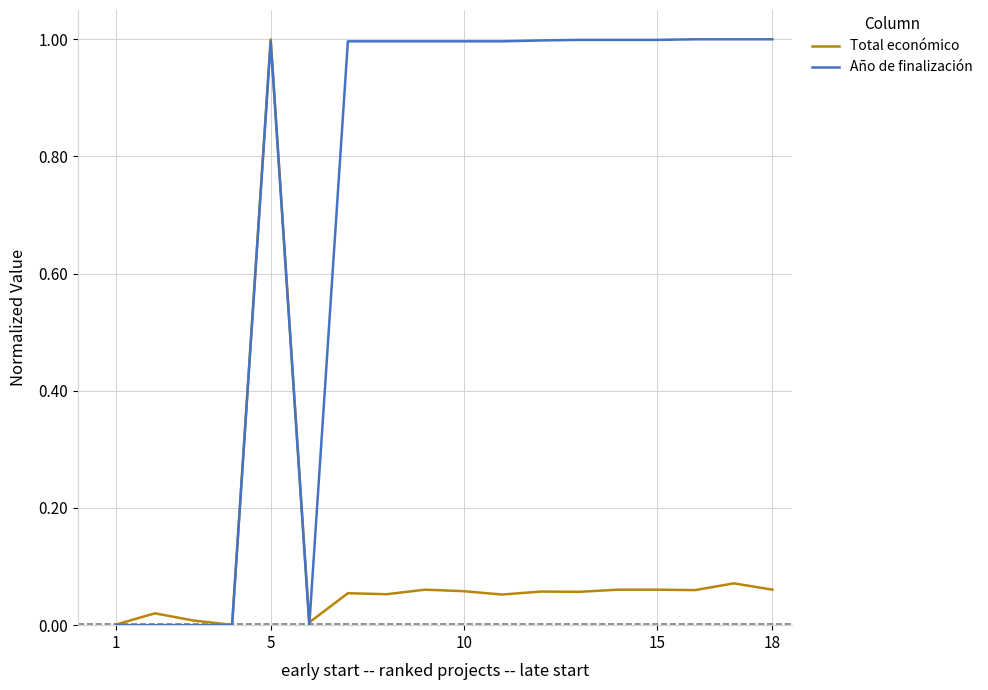

What is the maximum value shown in the chart?

1.0